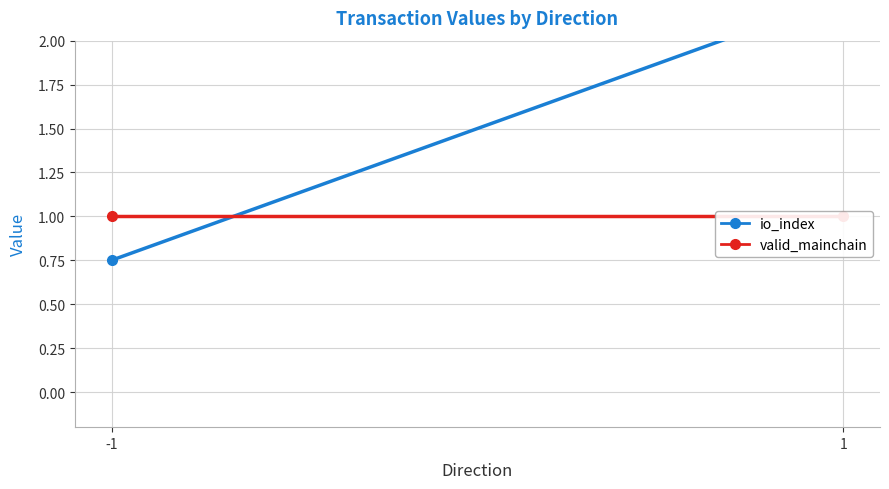

List the series in order of their peak value, lowest first.

valid_mainchain, io_index